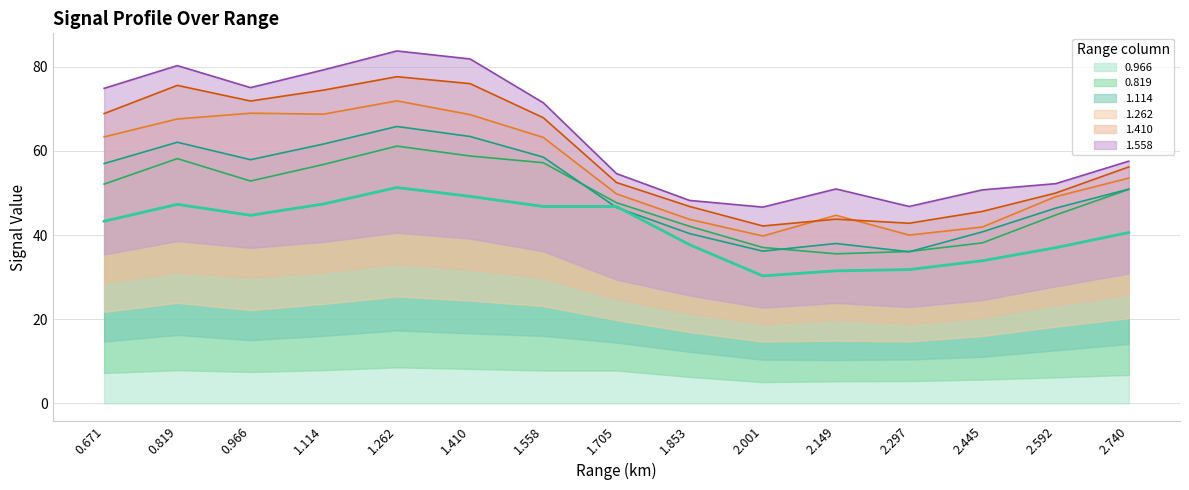

List the series in order of their peak value, lowest first.

0.966, 0.819, 1.114, 1.262, 1.410, 1.558